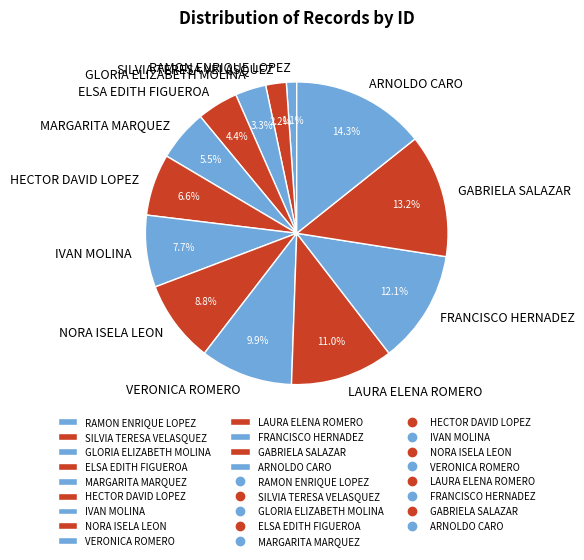

Combined, what portion of the pie is FRANCISCO HERNADEZ and MARGARITA MARQUEZ?

17.6%